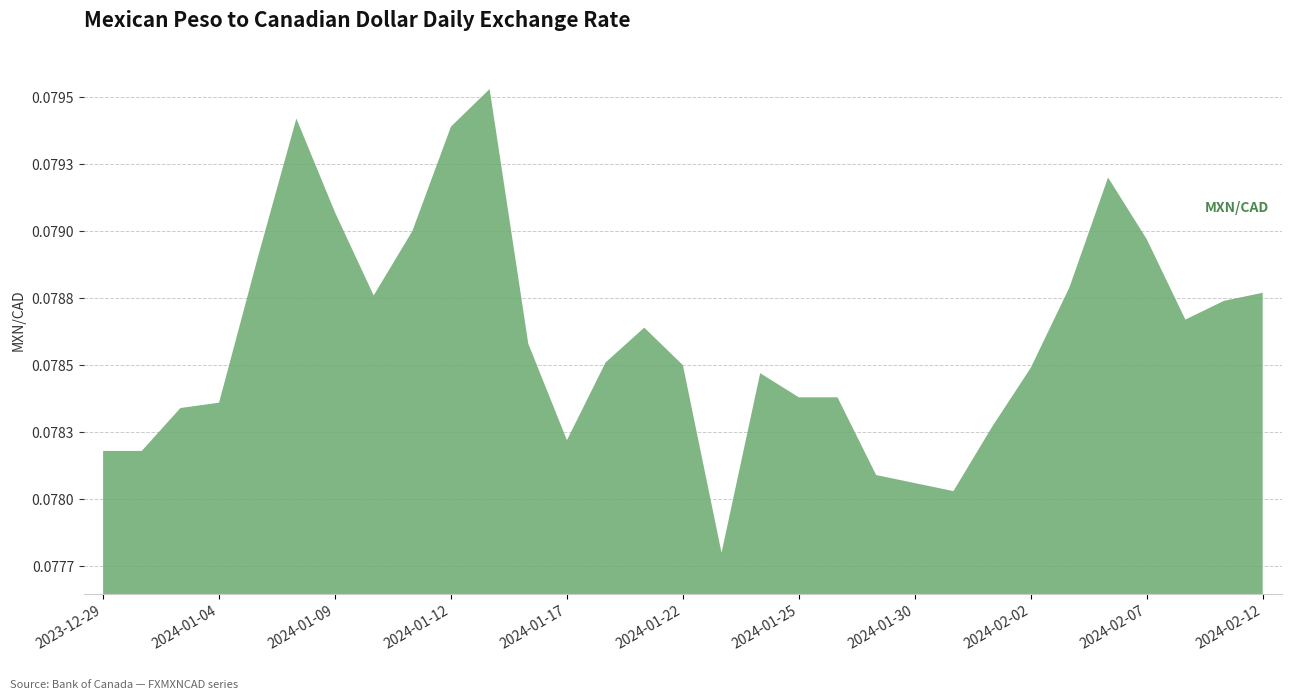

Does the chart have visible grid lines?

Yes